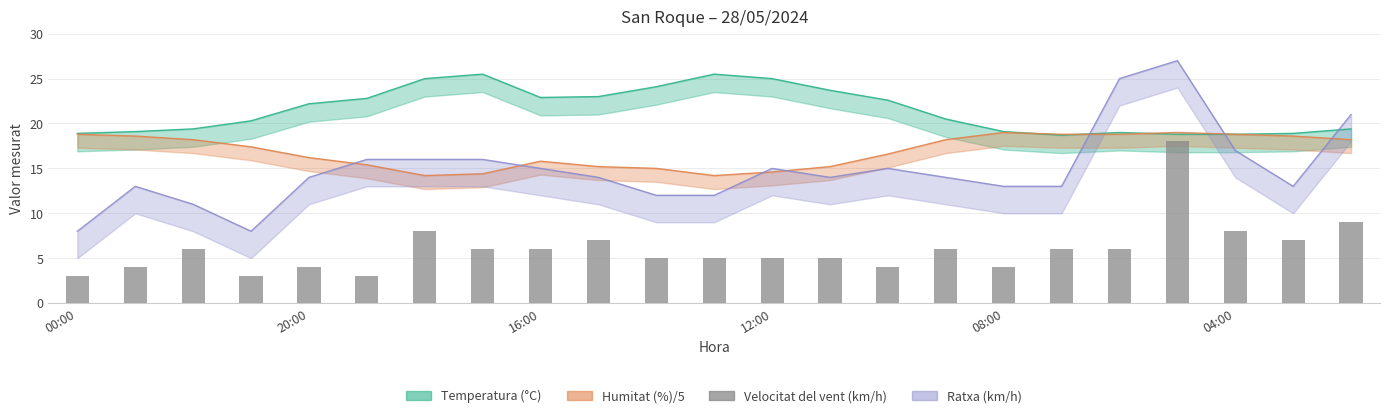

What is the change in value from 14 to 15?

+2